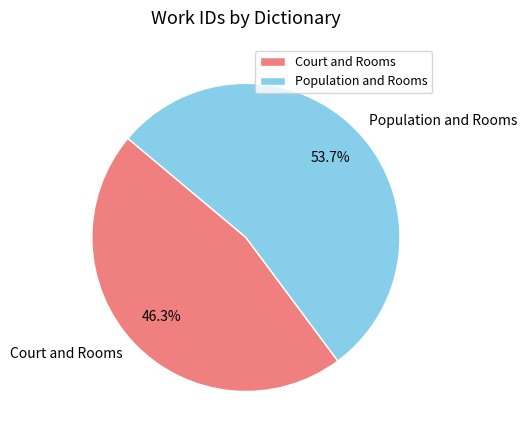

Count the number of slices in the pie.

2